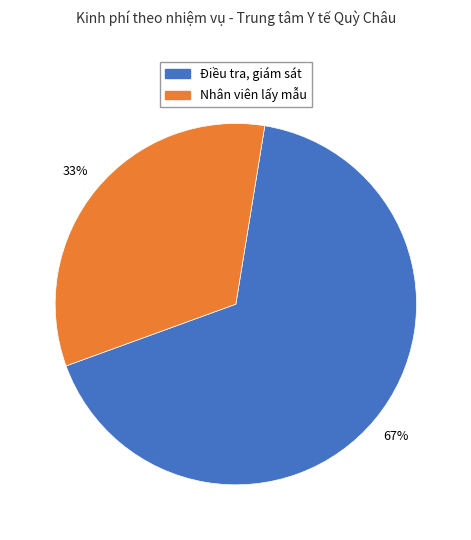

Which has a higher value, Nhân viên lấy mẫu or Điều tra, giám sát?

Điều tra, giám sát